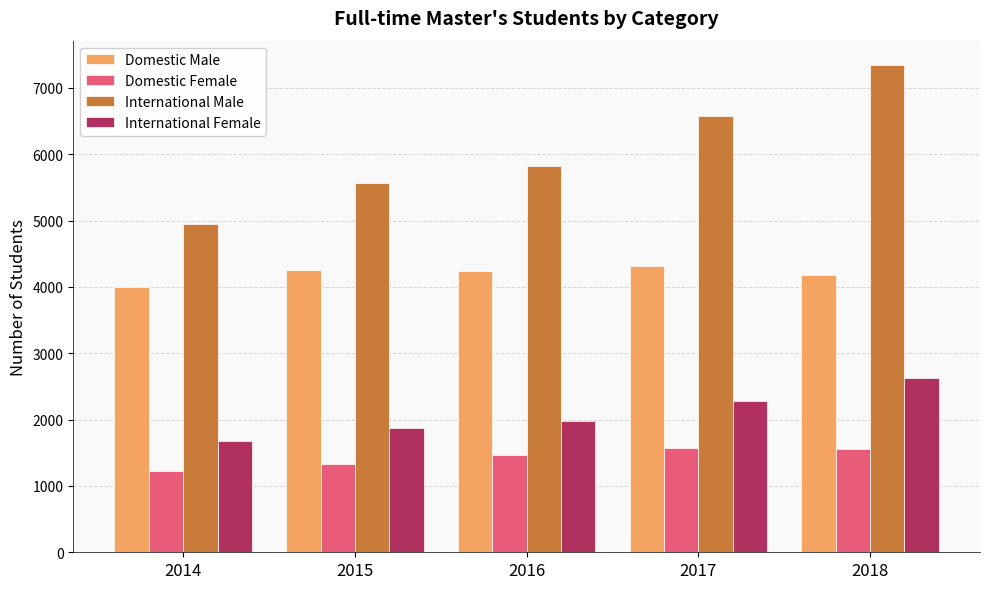

At how many categories does at least one series exceed 3996?

5